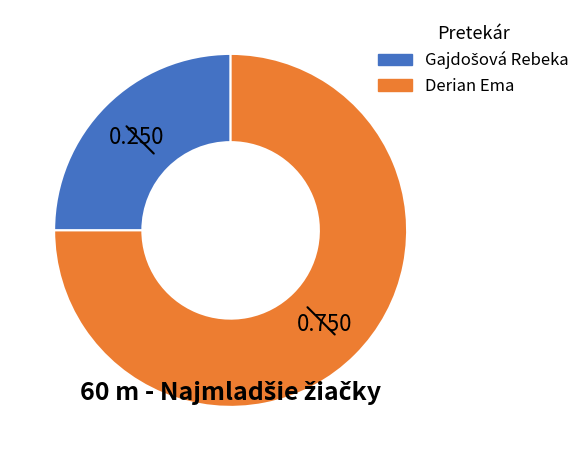

Which slice is the largest?

Derian Ema